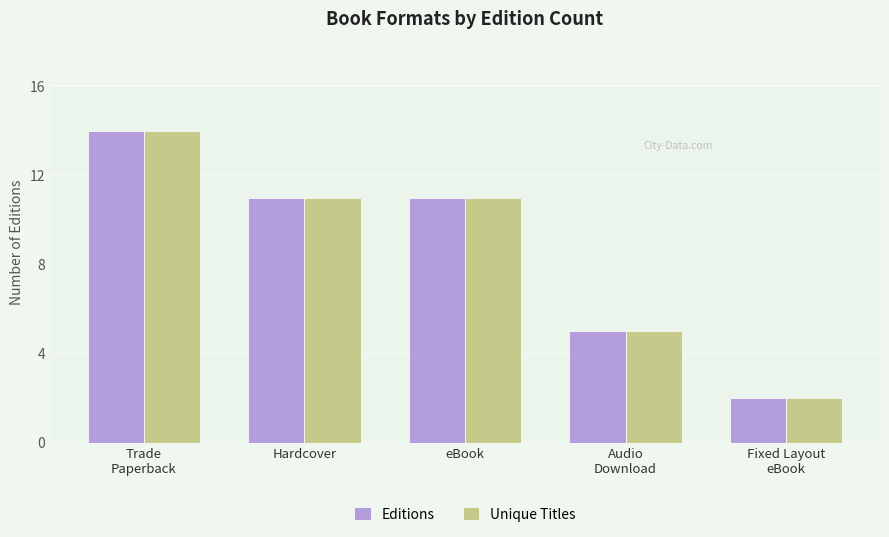

What is the difference between the second highest and second lowest values in the Editions series?

6